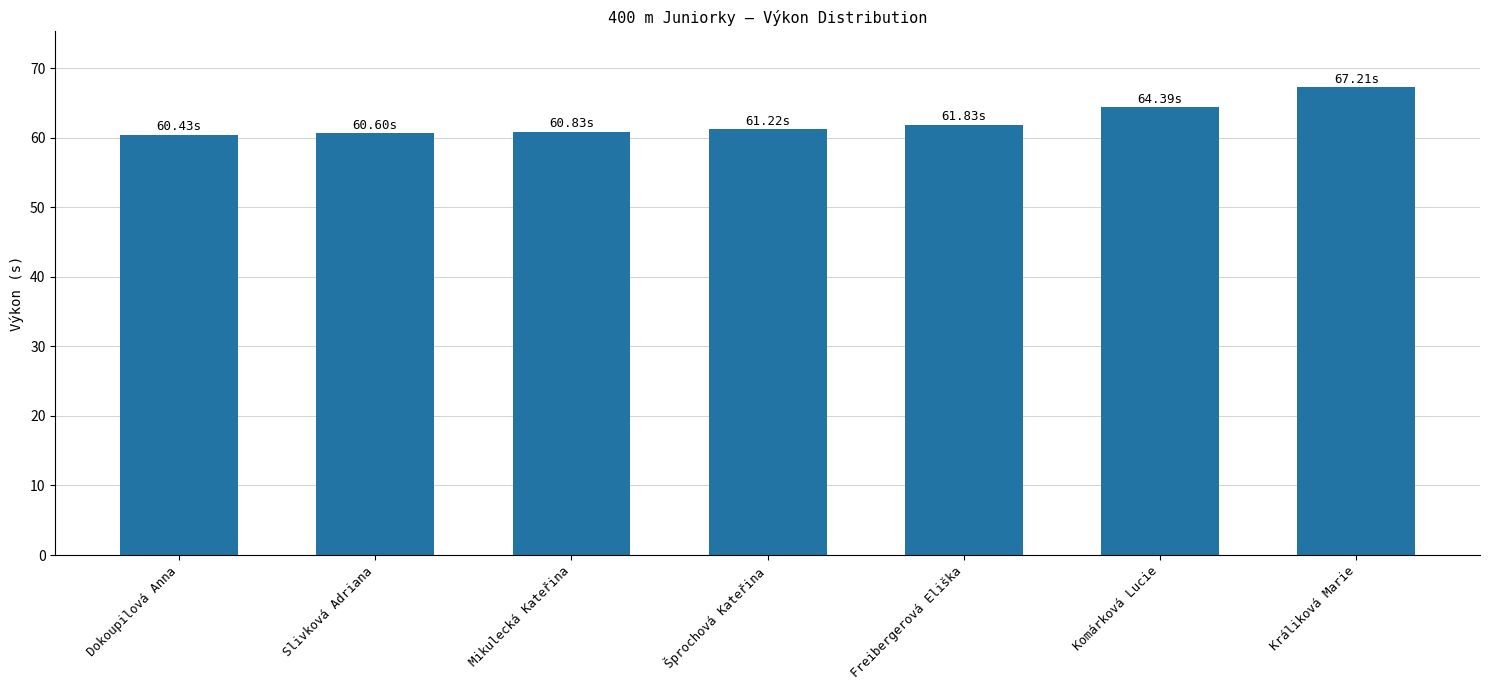

Which category has the highest value across all series?

Králiková Marie